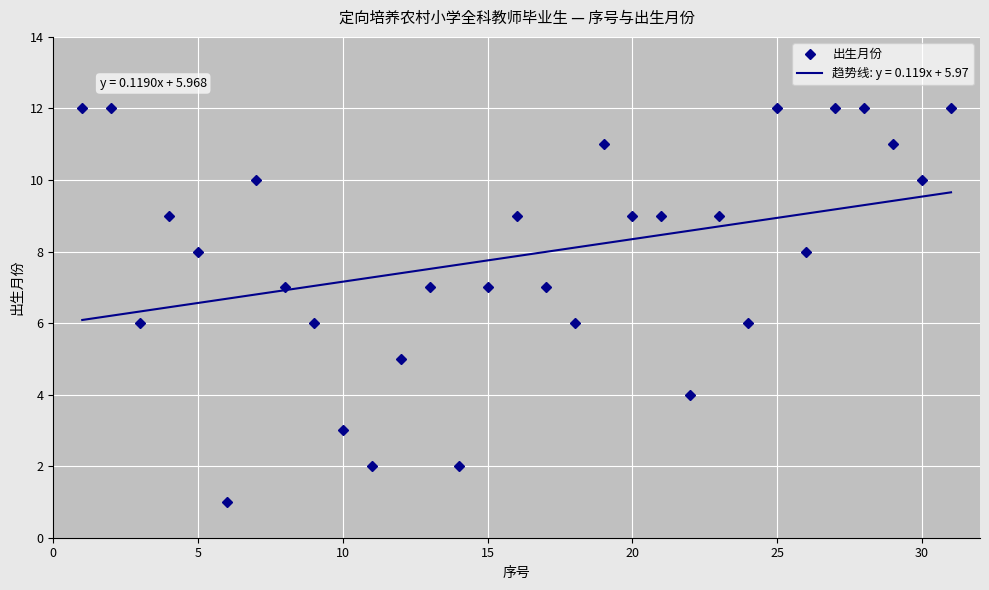

What is the highest value of the 出生月份 series?

12